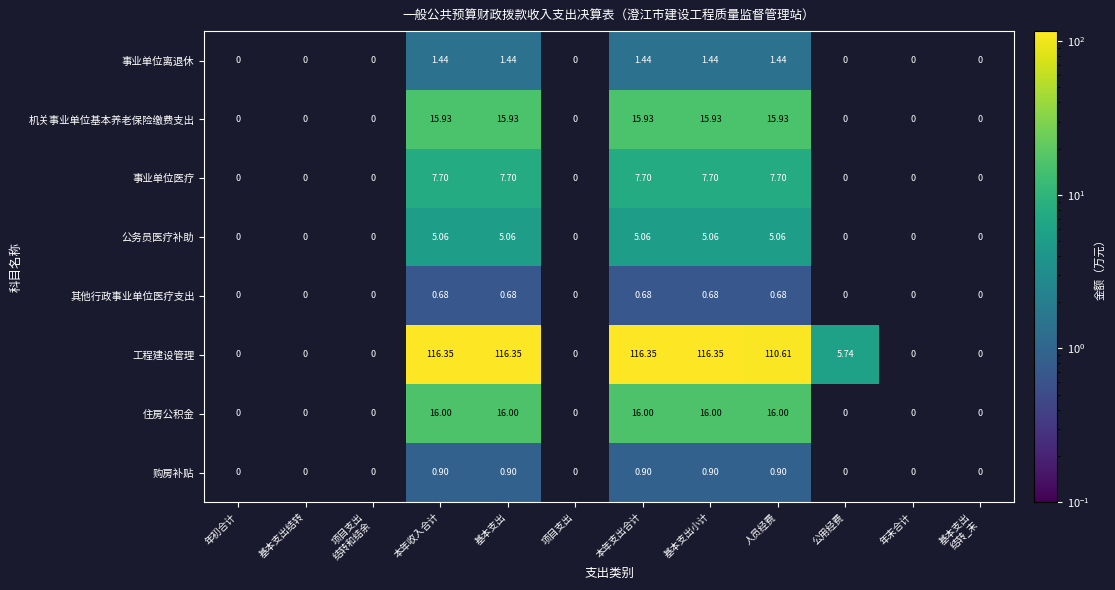

What is the greatest value displayed?

116.3